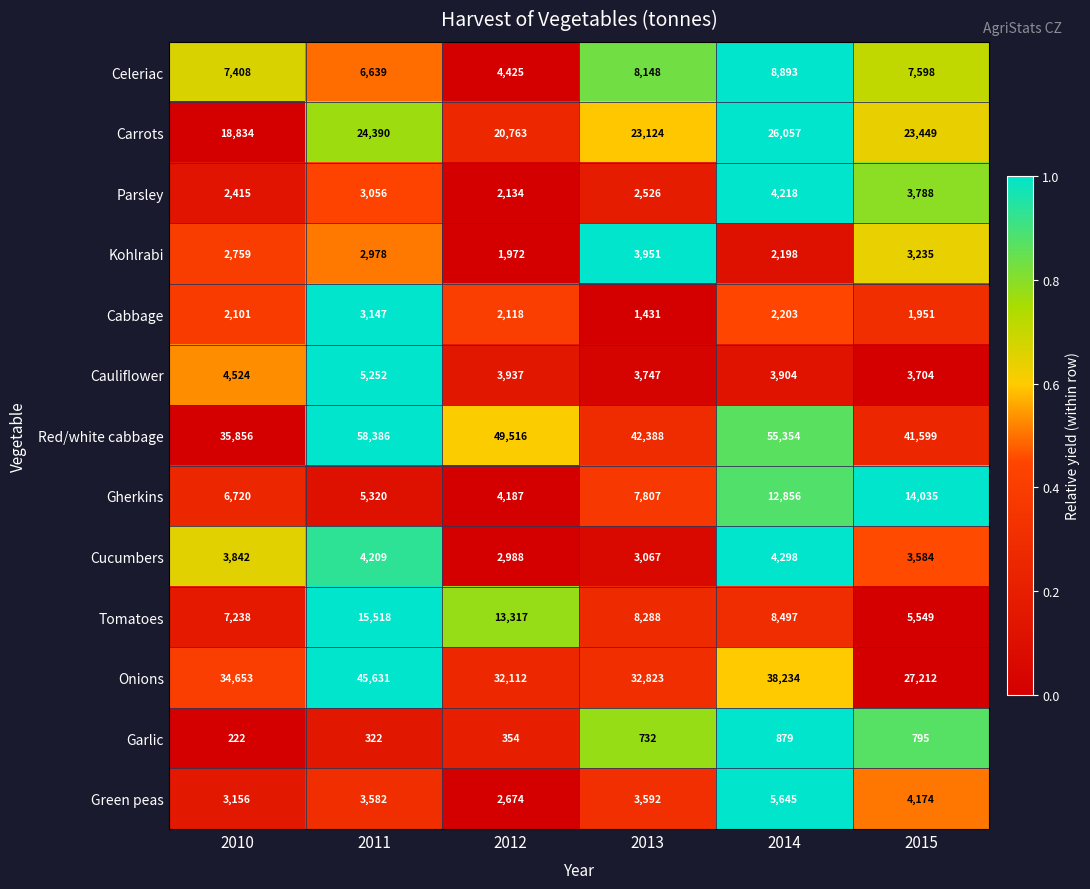

Which category has the highest value across all series?

2011